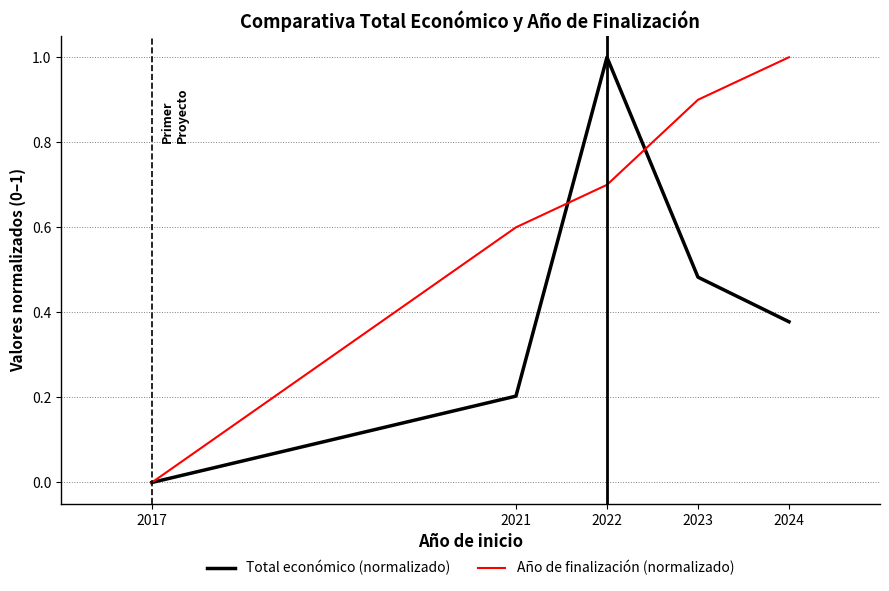

True or false: Año de finalización (normalizado) and Total económico (normalizado) cross at least once.

True